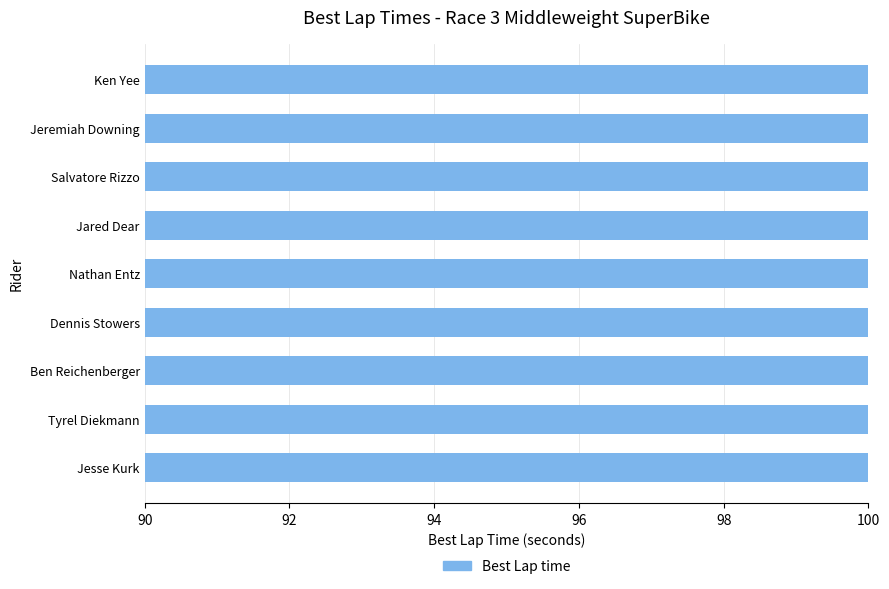

What is the average value?

95.7